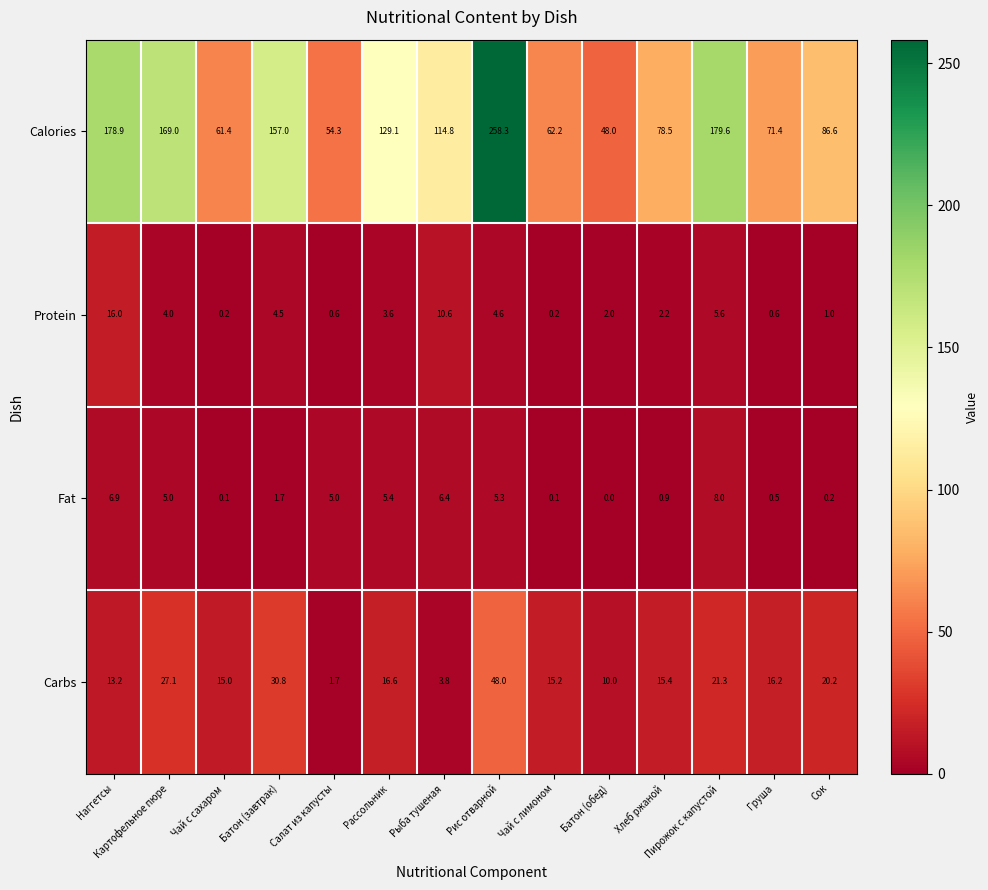

Rank the series at Хлеб ржаной from highest to lowest value.

Calories, Carbs, Protein, Fat